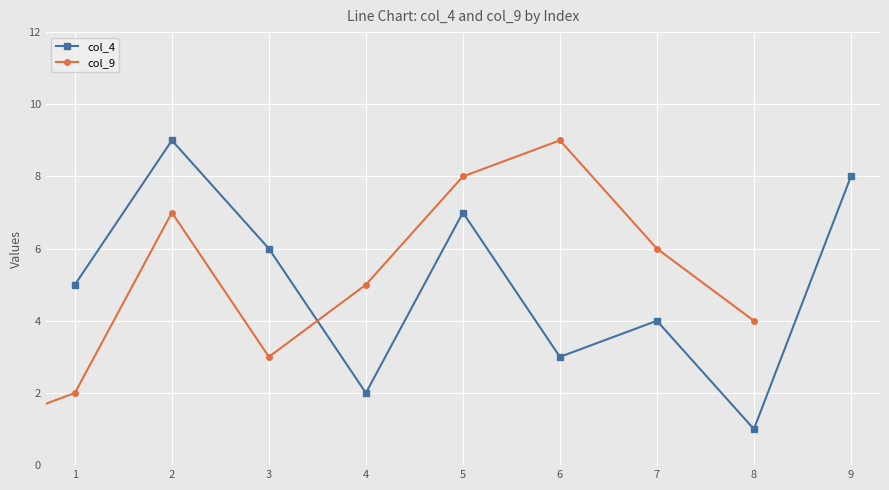

How many lines are shown in the chart?

2